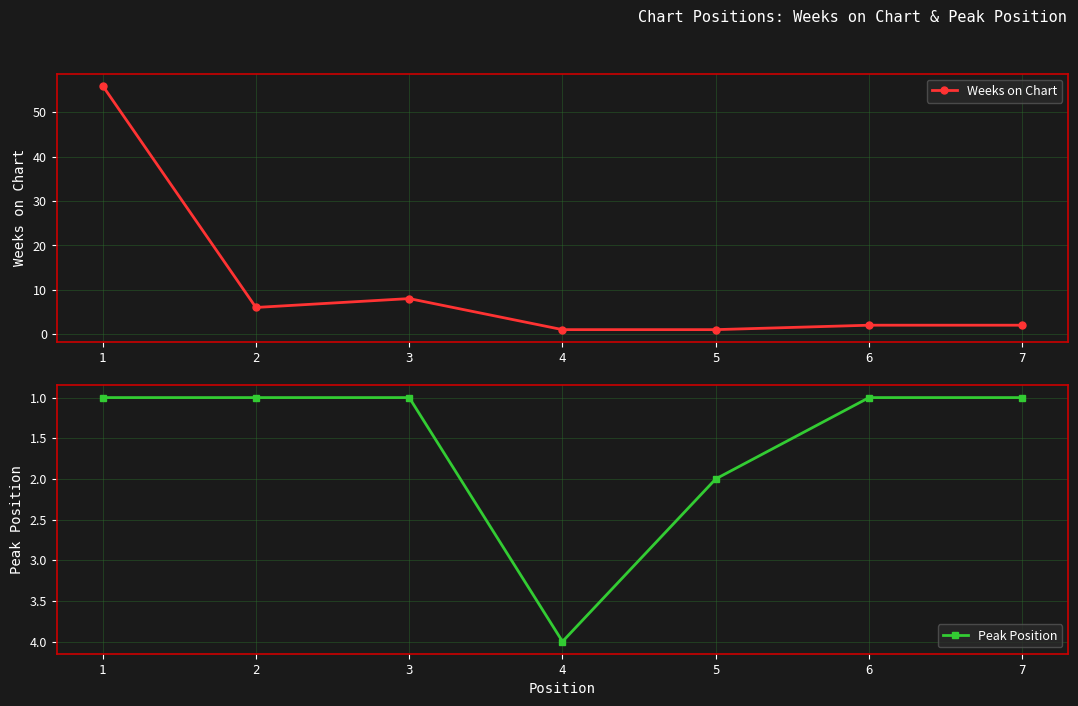

Reading left to right, transcribe all the data shown in this chart.

Weeks on Chart: 1=56	2=6	3=8	4=1	5=1	6=2	7=2
Peak Position: 1=1	2=1	3=1	4=4	5=2	6=1	7=1